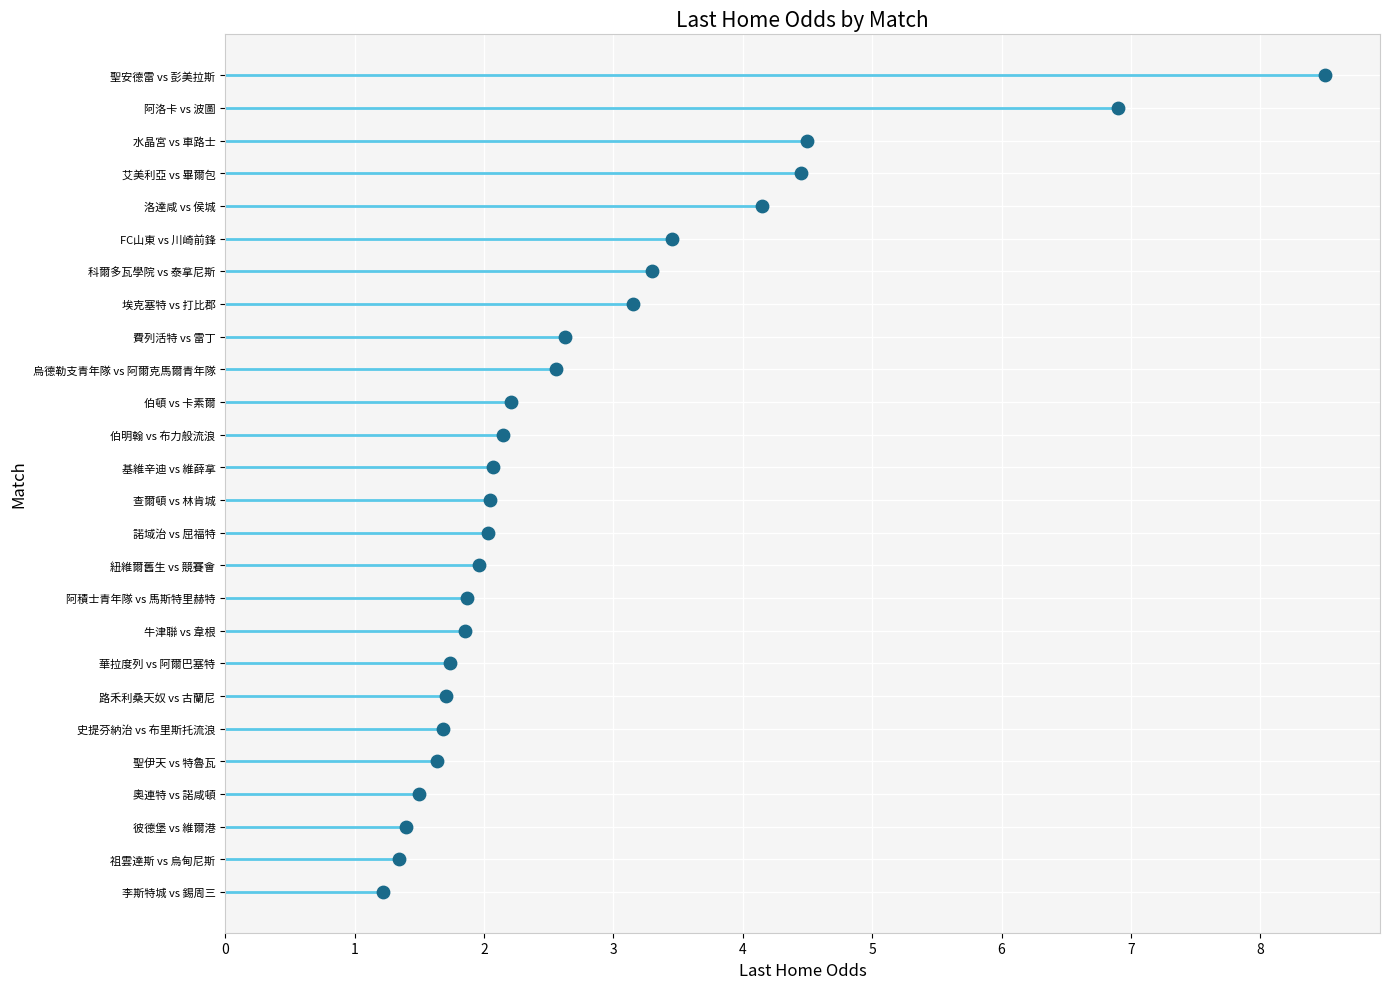

Approximately how many times larger is the value at 4 compared to 1?

4.0